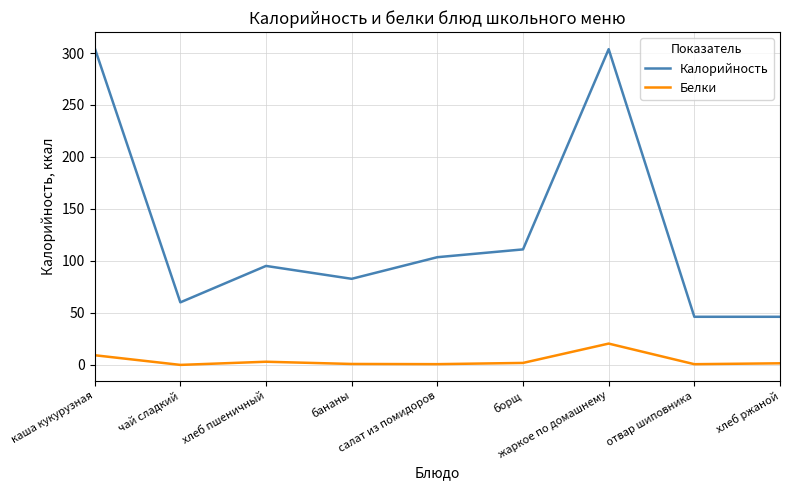

True or false: Белки and Калорийность intersect in this chart.

False